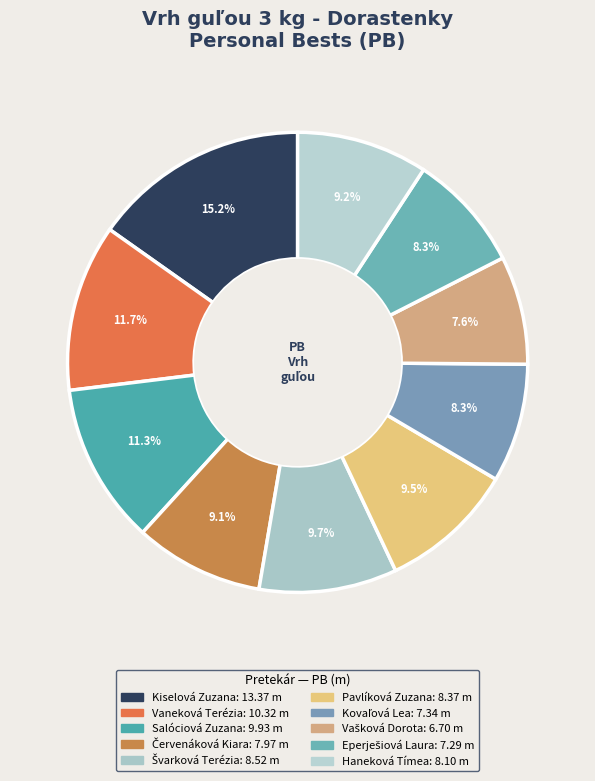

How many slices are in this pie chart?

10